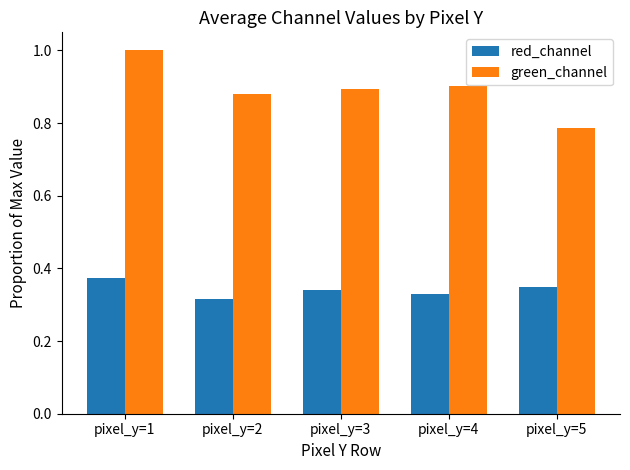

Is the value of green_channel at pixel_y=4 greater than the value of red_channel at pixel_y=1?

Yes